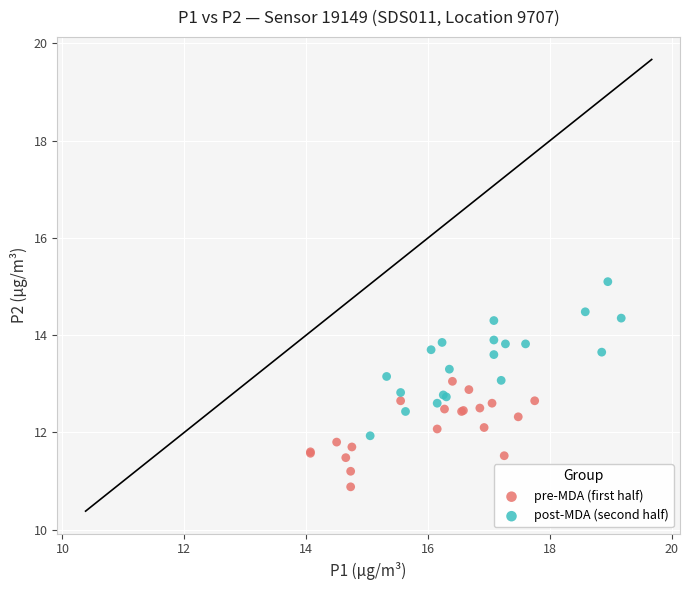

Which series reaches the minimum Y coordinate?

pre-MDA (first half)